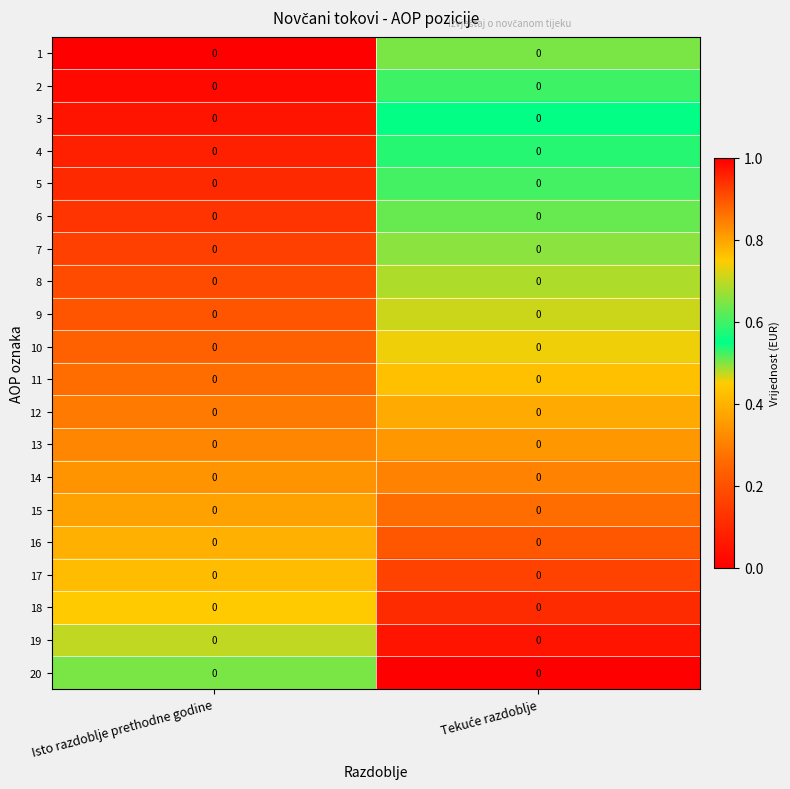

Which category has the highest value across all series?

Tekuće razdoblje